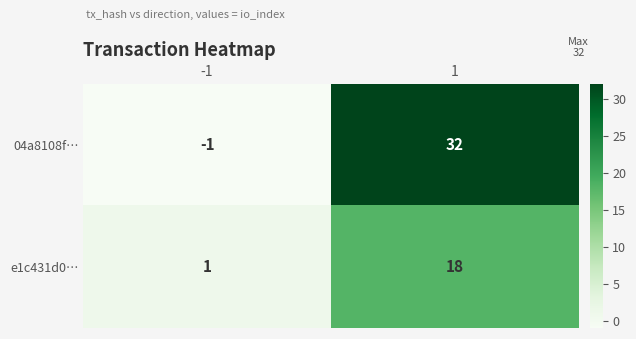

The e1c431d0… series shows 18 at 1. True or false?

True